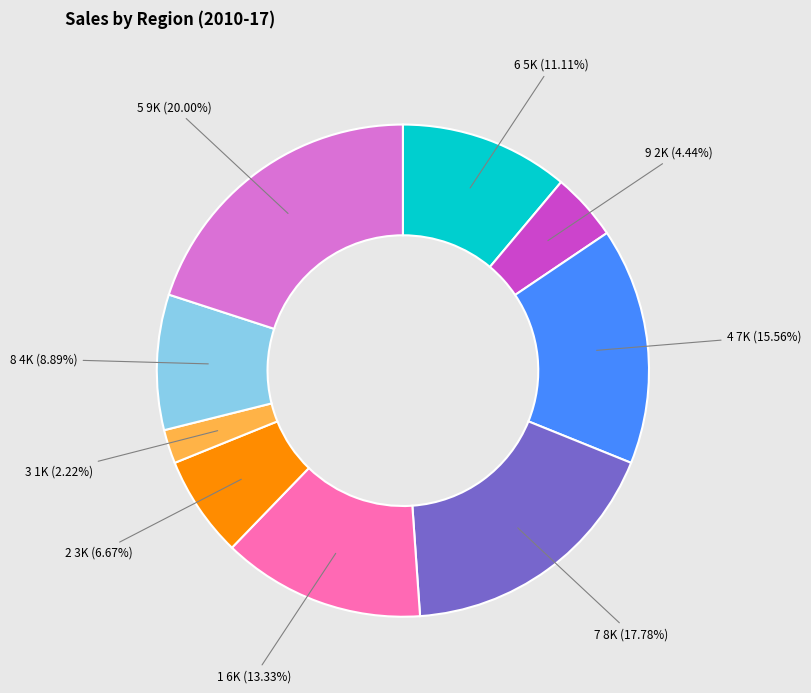

Which has a higher value, 2 or 6?

6